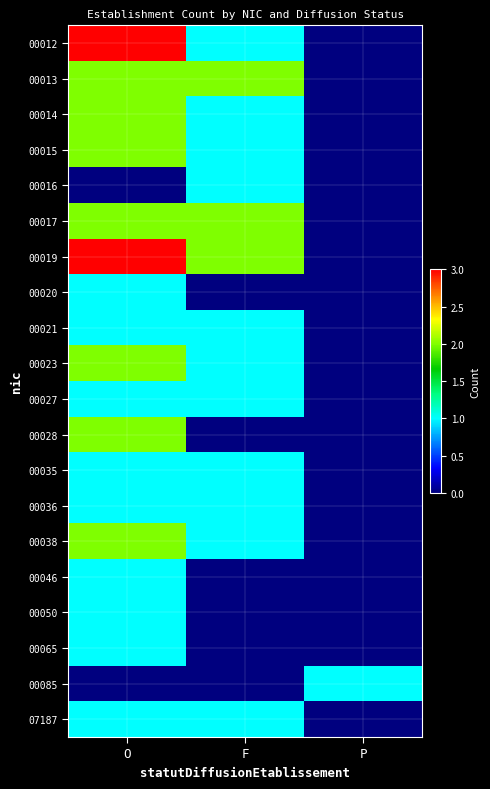

What is the difference between the highest and lowest values at O?

3